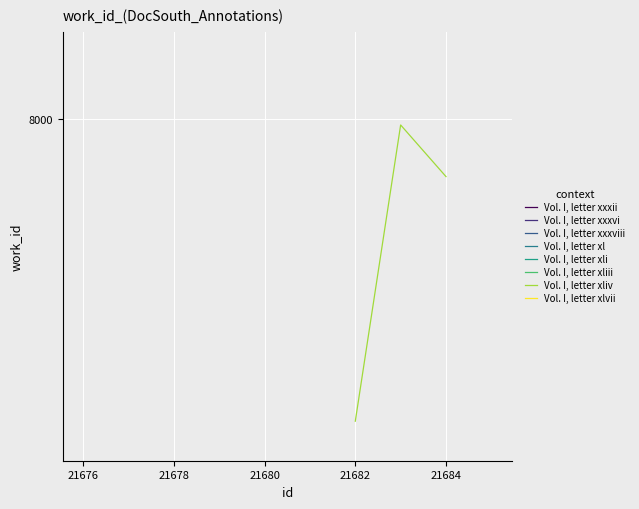

The chart shows a value of 2225 at 21676. True or false?

False